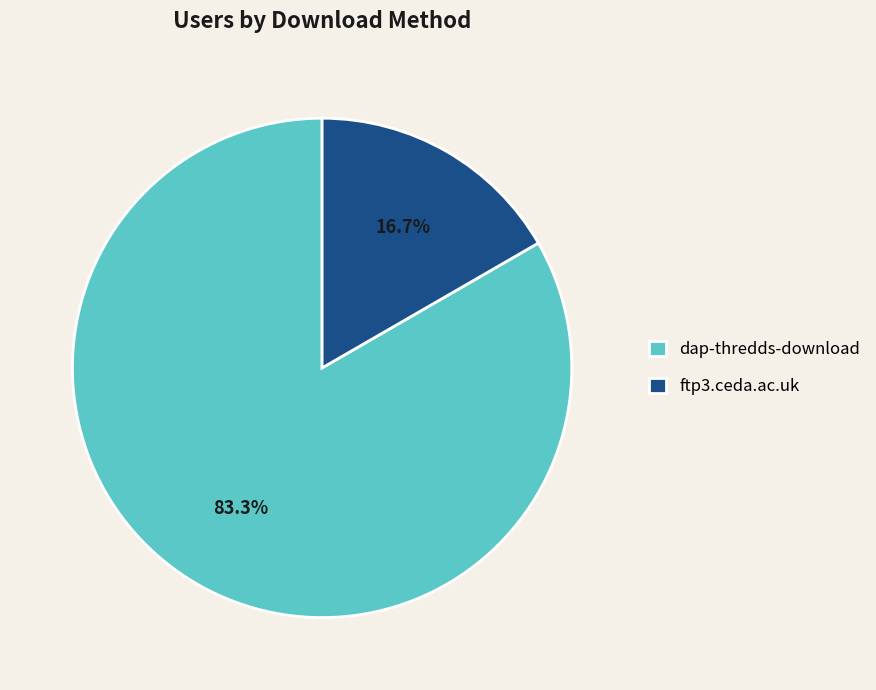

How many slices are in this pie chart?

2